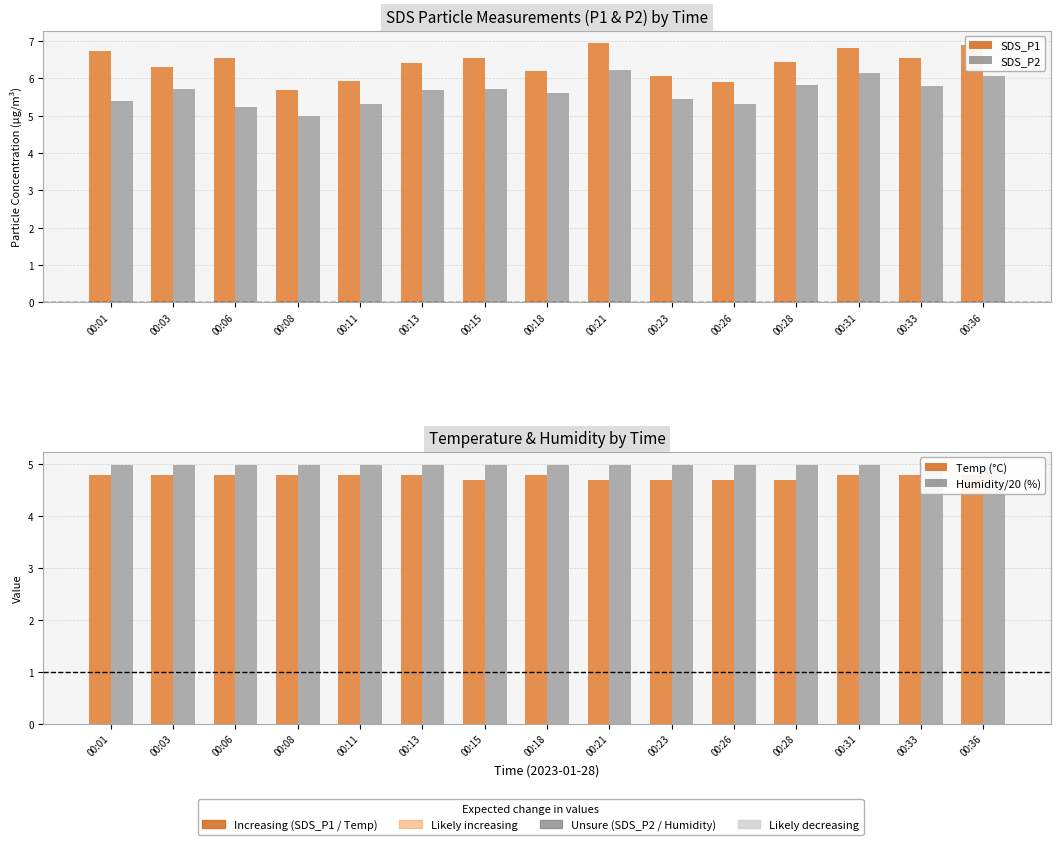

Reading left to right, list all the values displayed in this chart.

SDS_P1: 00:01=6.7	00:03=6.3	00:06=6.5	00:08=5.7	00:11=5.9	00:13=6.4	00:15=6.5	00:18=6.2	00:21=6.9	00:23=6.1	00:26=5.9	00:28=6.4	00:31=6.8	00:33=6.5	00:36=6.9
SDS_P2: 00:01=5.4	00:03=5.7	00:06=5.2	00:08=5.0	00:11=5.3	00:13=5.7	00:15=5.7	00:18=5.6	00:21=6.2	00:23=5.5	00:26=5.3	00:28=5.8	00:31=6.1	00:33=5.8	00:36=6.0
Temp (°C): 00:01=4.8	00:03=4.8	00:06=4.8	00:08=4.8	00:11=4.8	00:13=4.8	00:15=4.7	00:18=4.8	00:21=4.7	00:23=4.7	00:26=4.7	00:28=4.7	00:31=4.8	00:33=4.8	00:36=4.8
Humidity/20 (%): 00:01=5.0	00:03=5.0	00:06=5.0	00:08=5.0	00:11=5.0	00:13=5.0	00:15=5.0	00:18=5.0	00:21=5.0	00:23=5.0	00:26=5.0	00:28=5.0	00:31=5.0	00:33=5.0	00:36=5.0